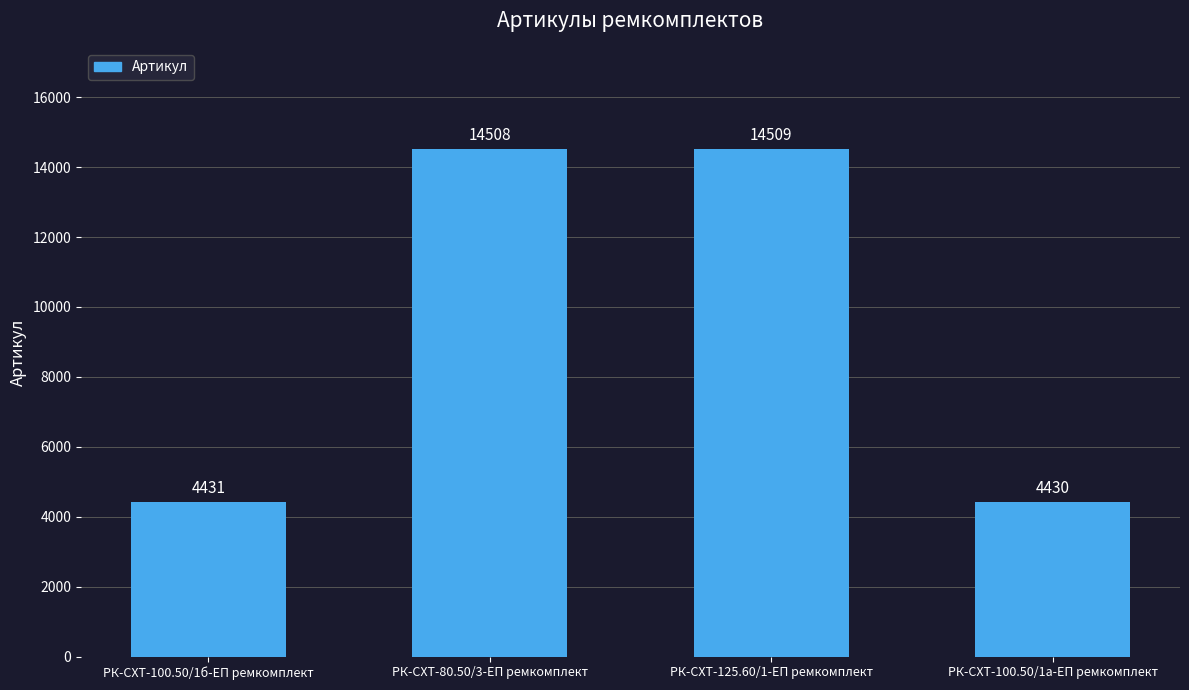

Are the bars horizontal?

No